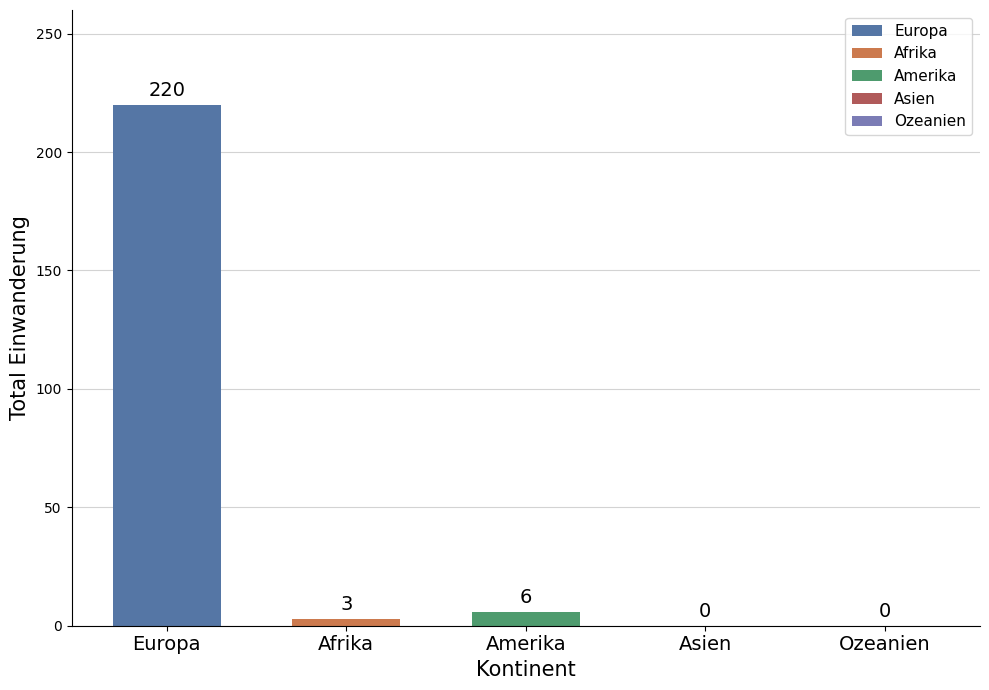

How many data points does each series have?

1